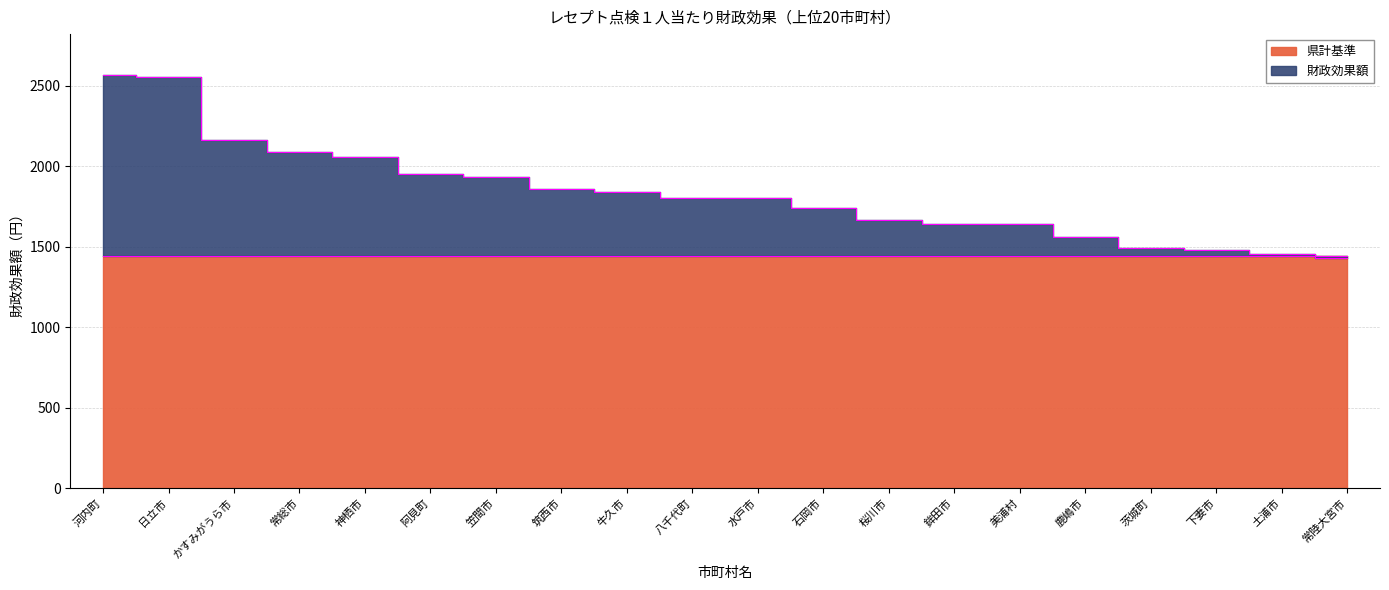

Count the number of categories in the chart.

20